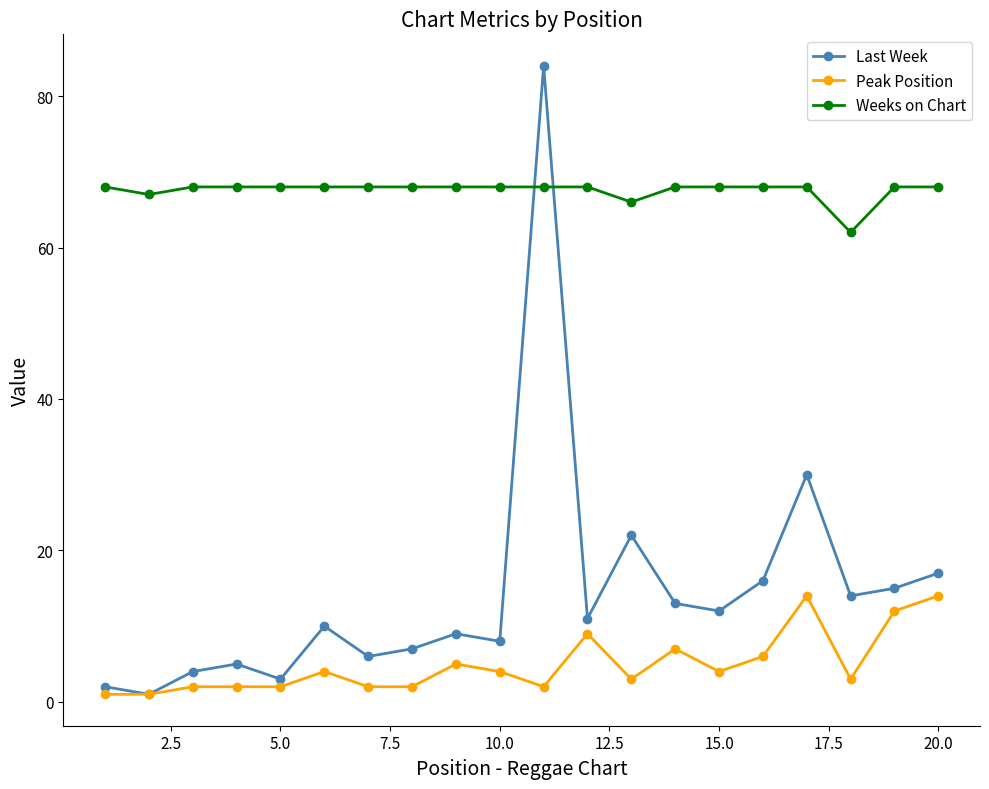

True or false: Peak Position has more than 0 interior local peaks.

True